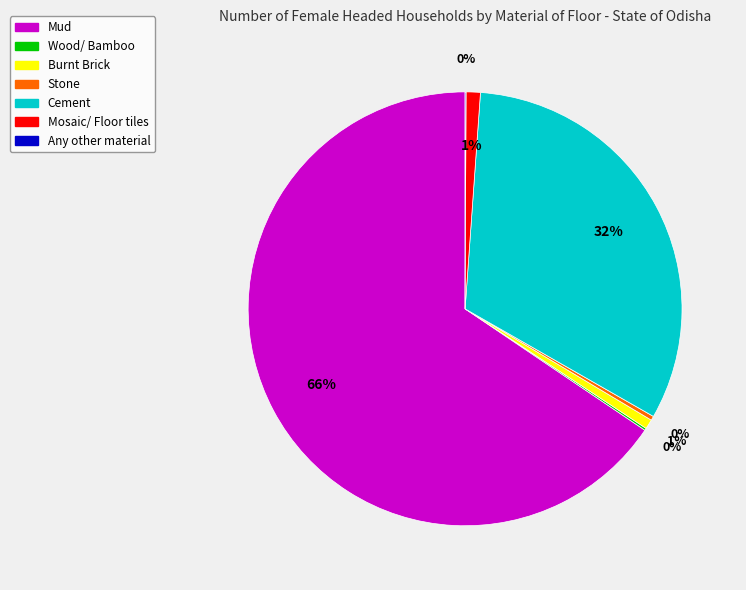

To the nearest percent, what is the combined percentage of Mosaic/ Floor tiles and Stone?

1%